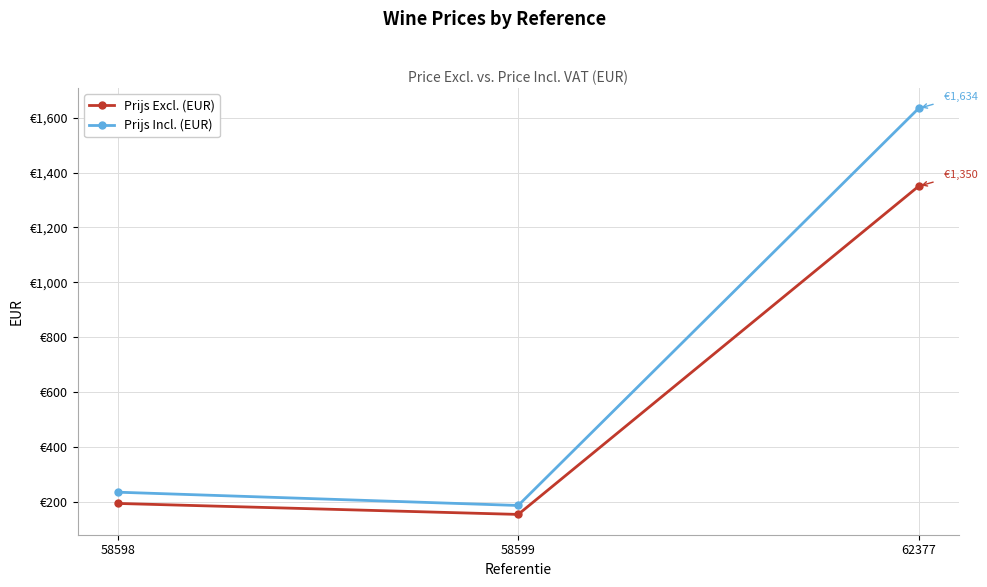

What is the greatest value displayed?

1633.5